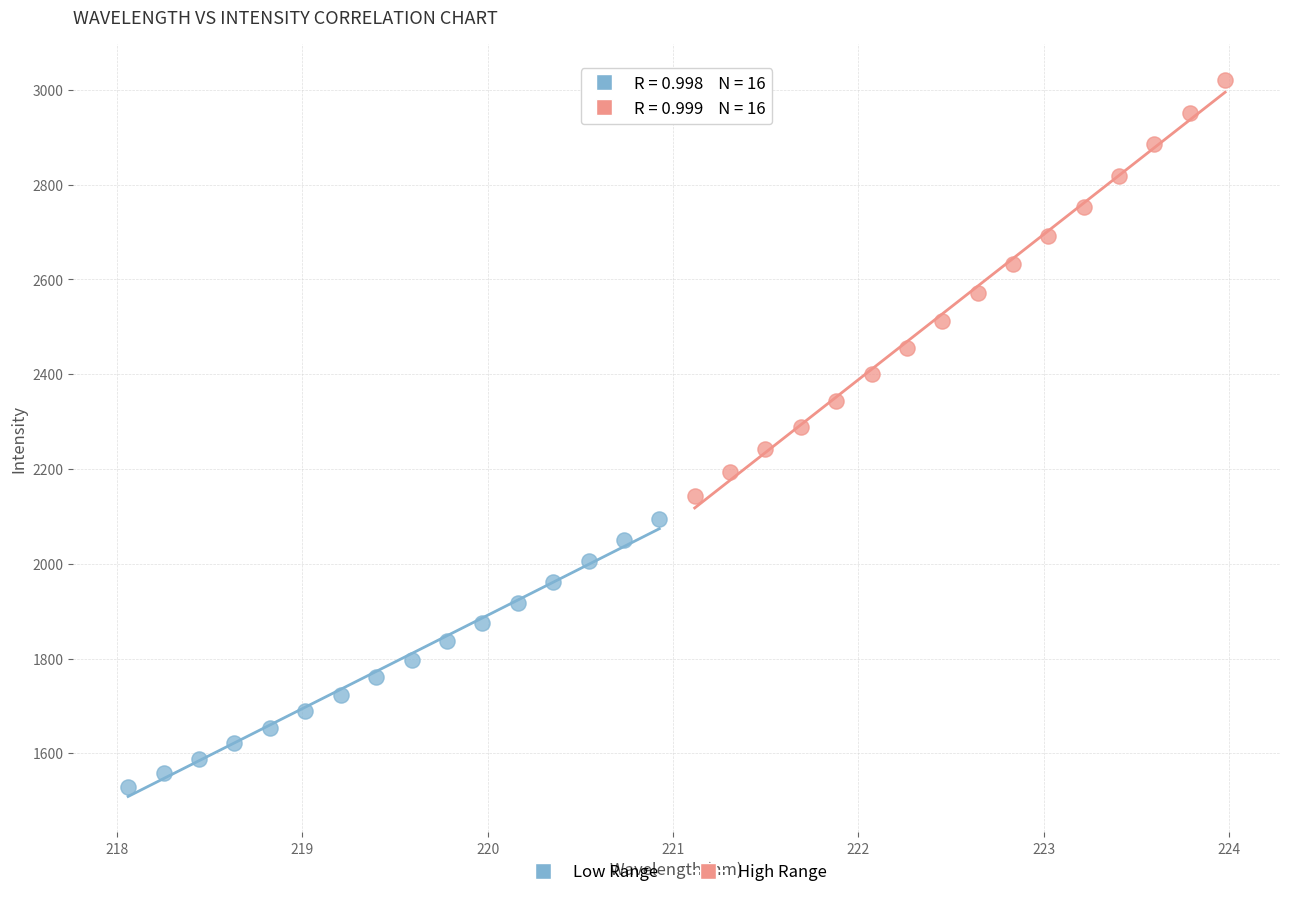

Which series reaches the minimum Y coordinate?

Low Range